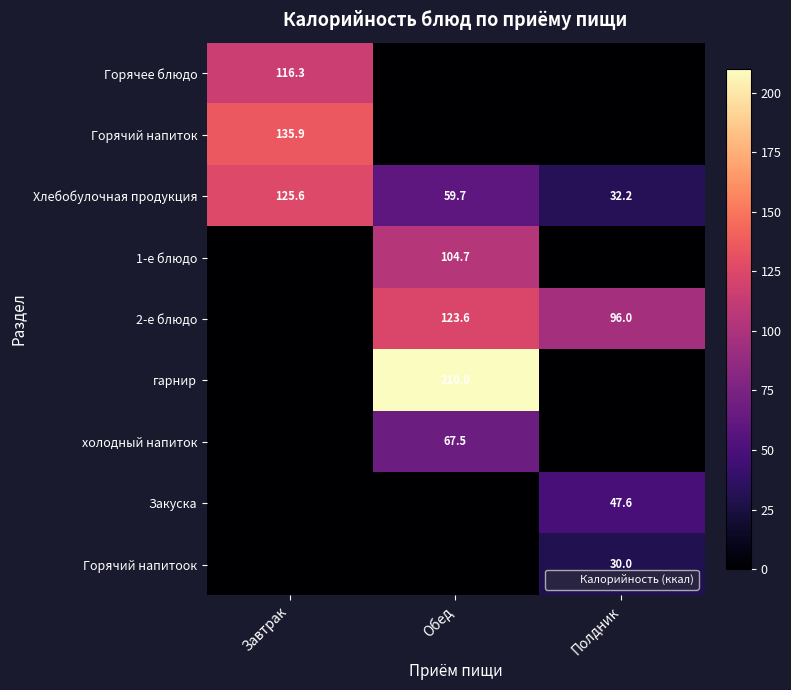

The value of Закуска at Полдник is 47.6. True or false?

True